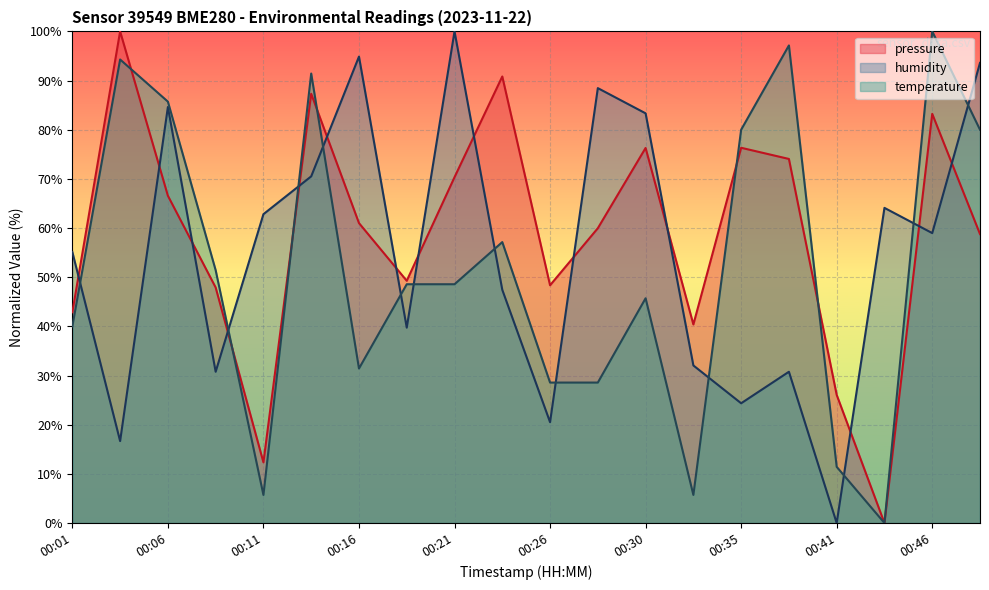

What is the average value of the humidity series?

54.9